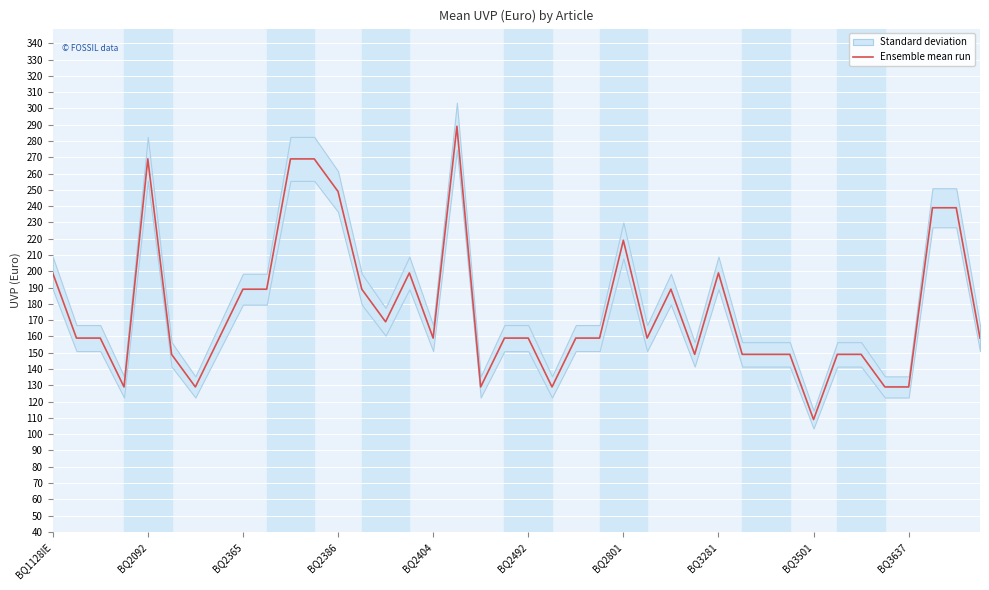

How many values are below 159?

14